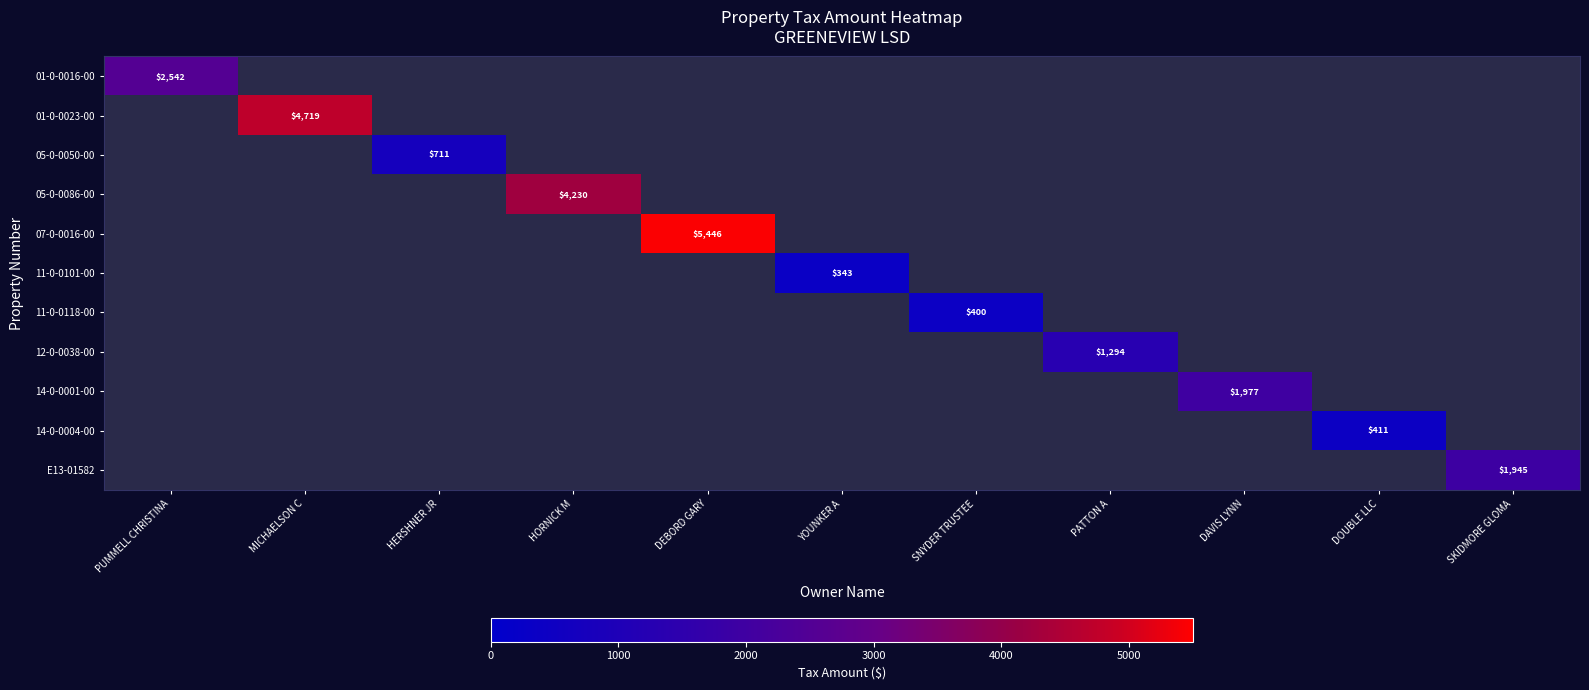

How many distinct data groups are displayed?

11